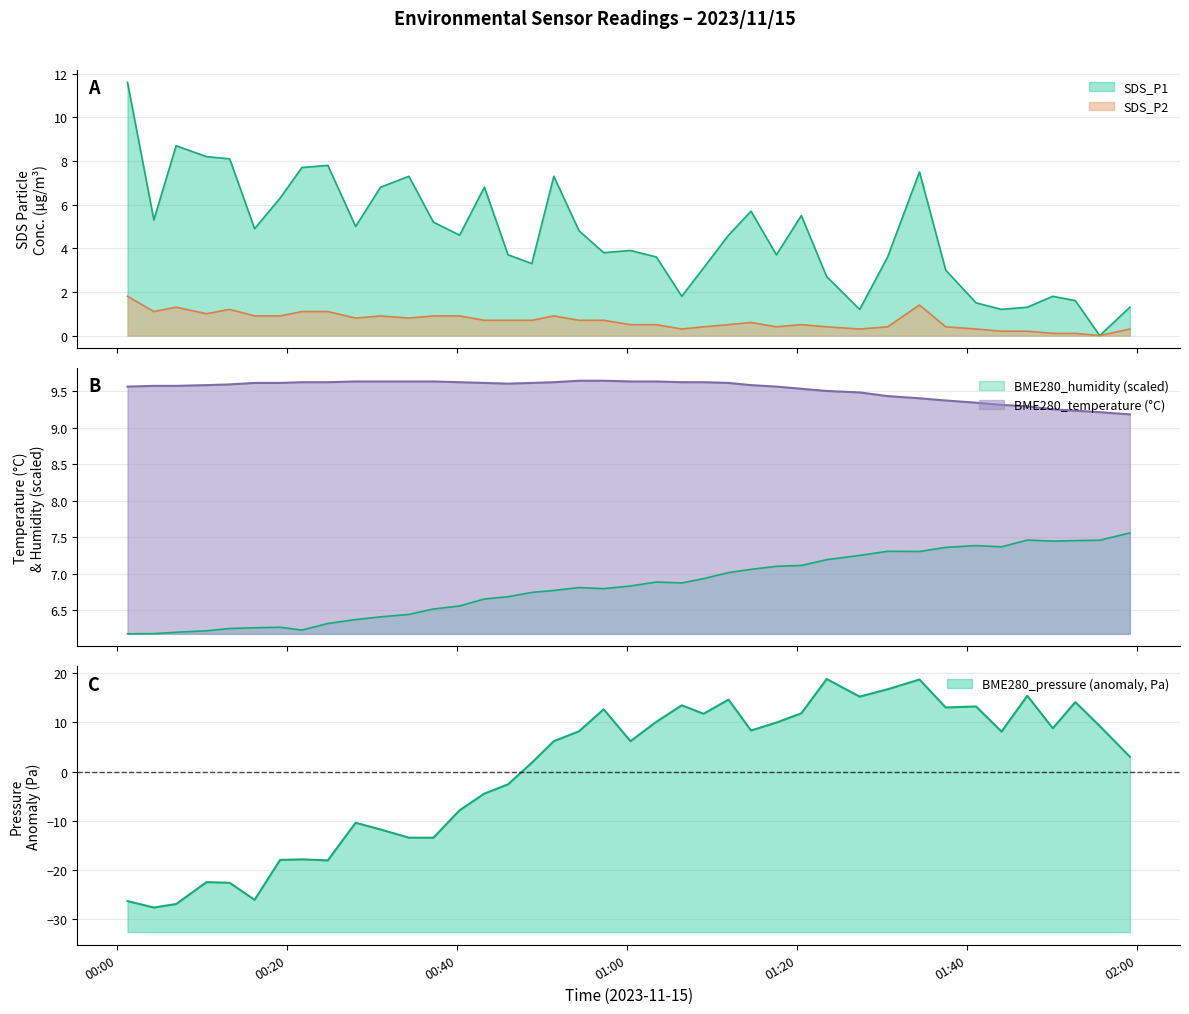

True or false: BME280_humidity and BME280_temperature intersect in this chart.

False